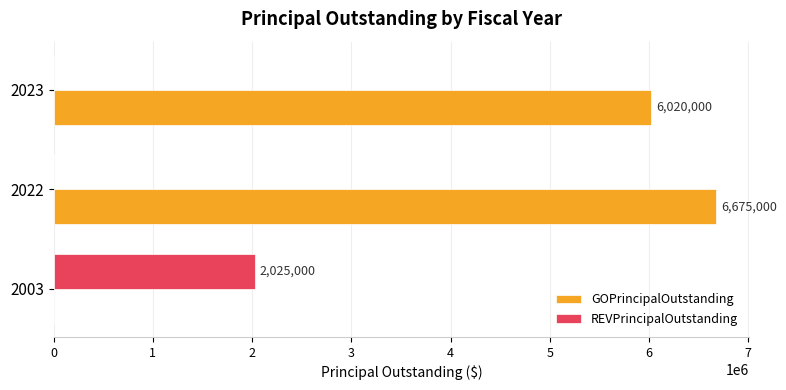

Which label corresponds to the largest value in the chart?

2022